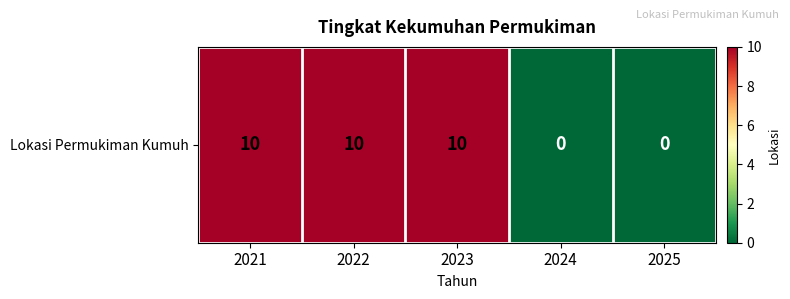

Reading left to right, what are all the values shown in this chart?

10	10	10	0	0